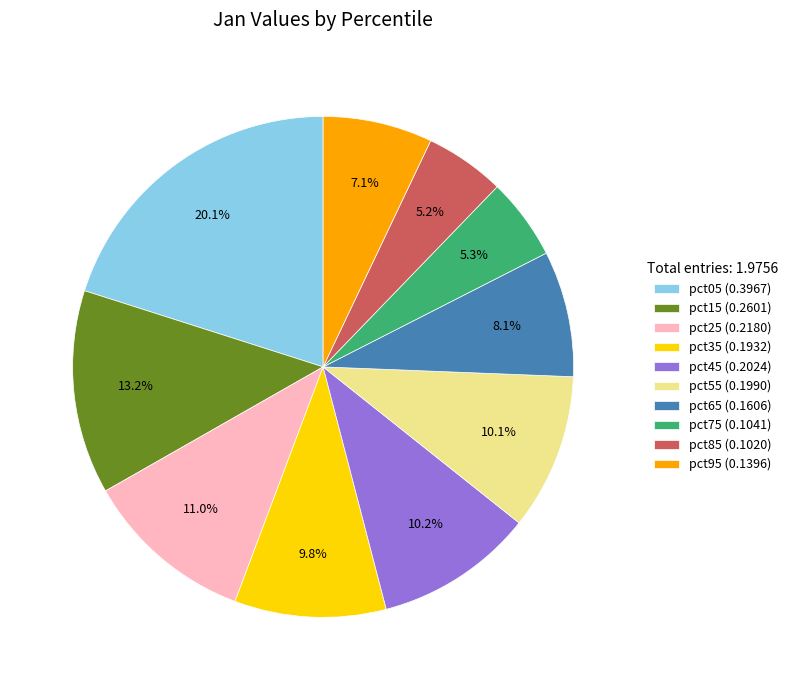

To the nearest percent, what is the average slice percentage?

10%